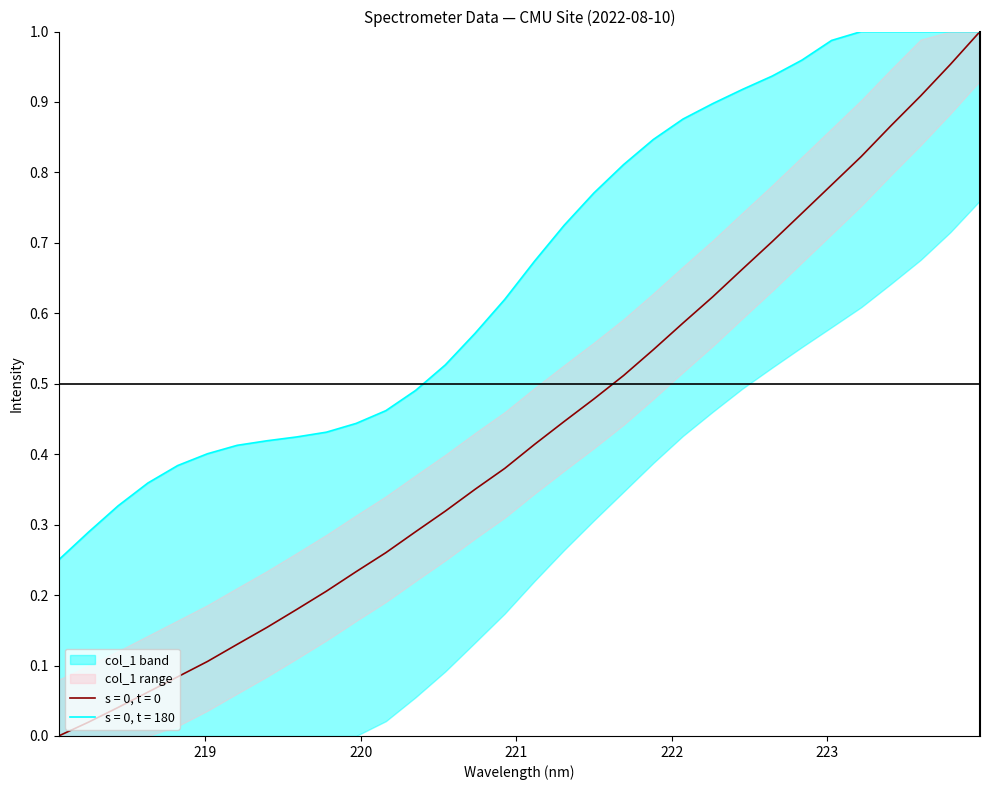

What is the difference between the second highest and second lowest values?

0.9